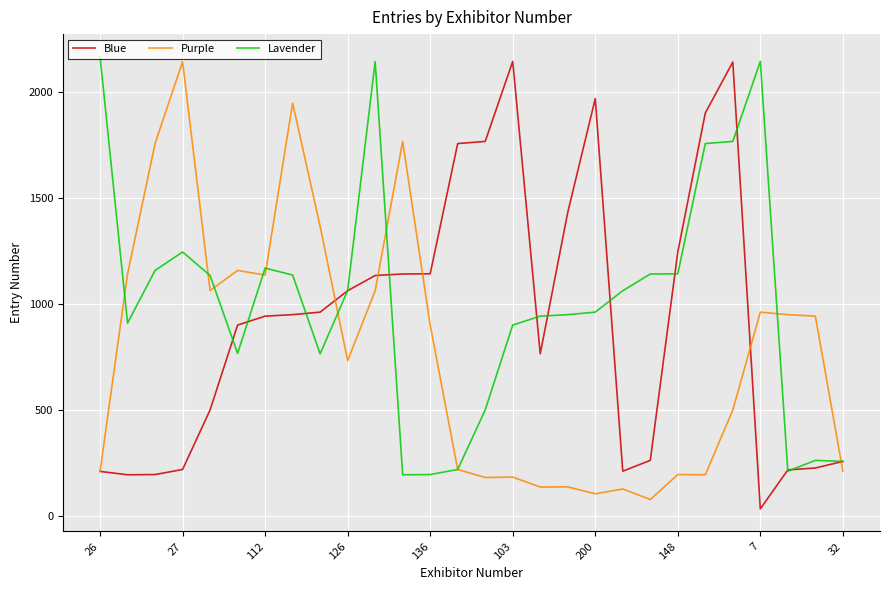

Rank the series by their average value, from highest to lowest.

Lavender, Blue, Purple